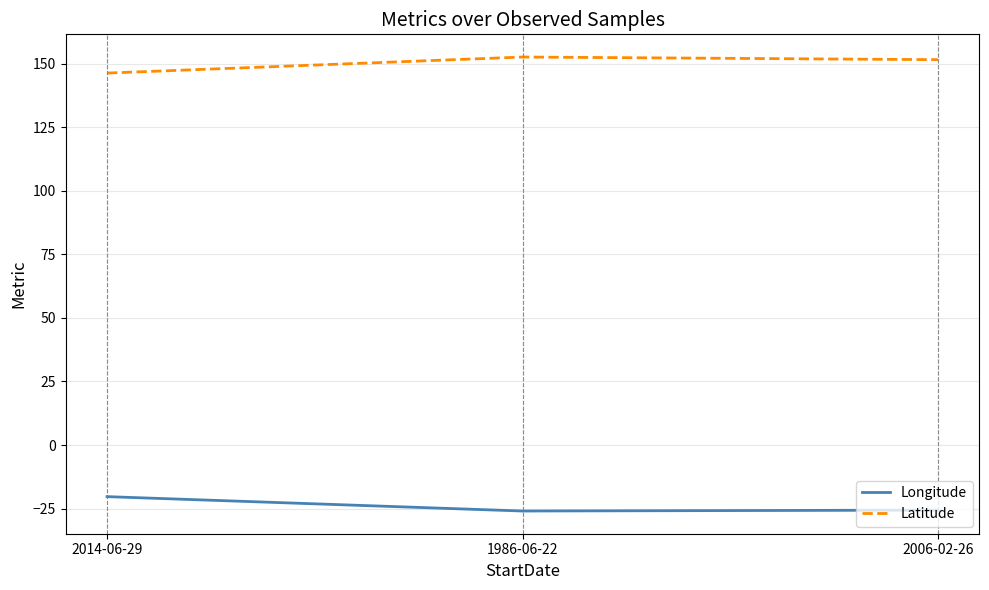

What are all the series names shown in the legend?

Longitude, Latitude